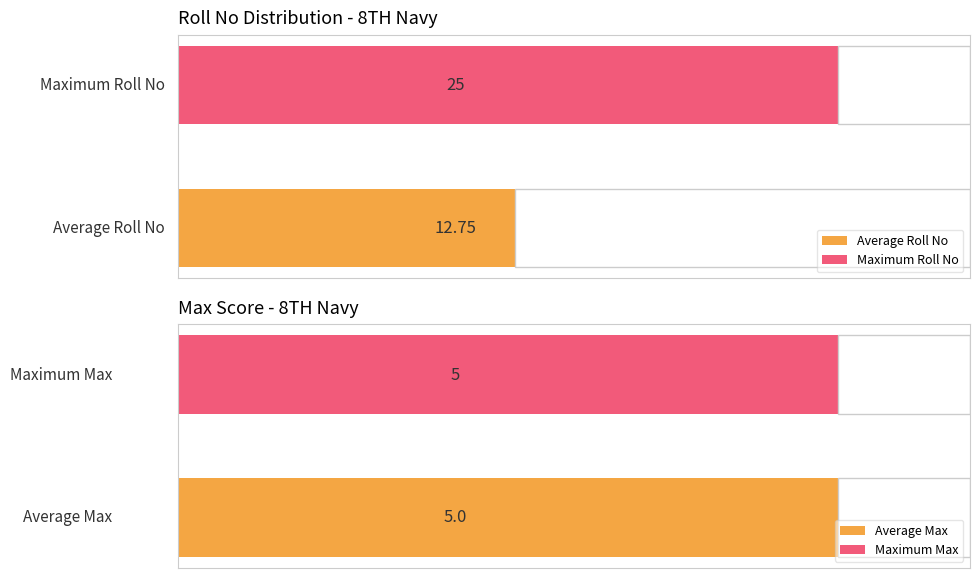

List the series in order of their peak value, lowest first.

Max, Roll No